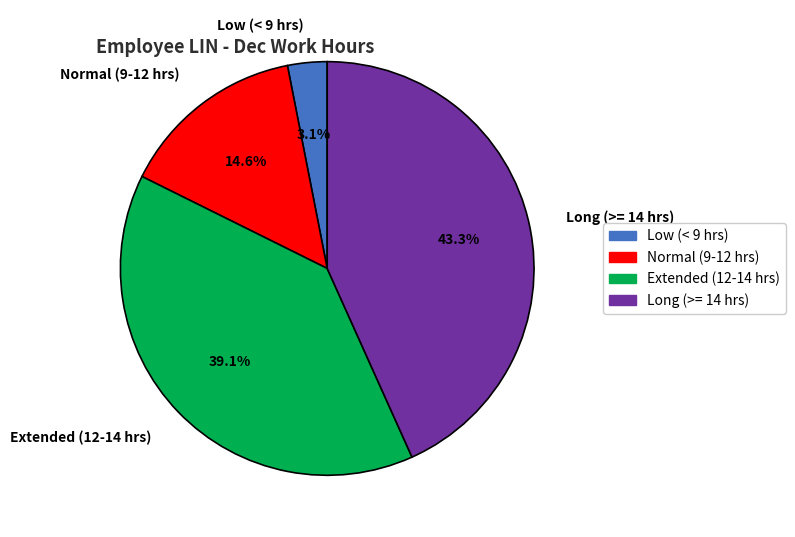

Approximately how many times larger is the value at Normal (9-12 hrs) compared to Low (< 9 hrs)?

4.7